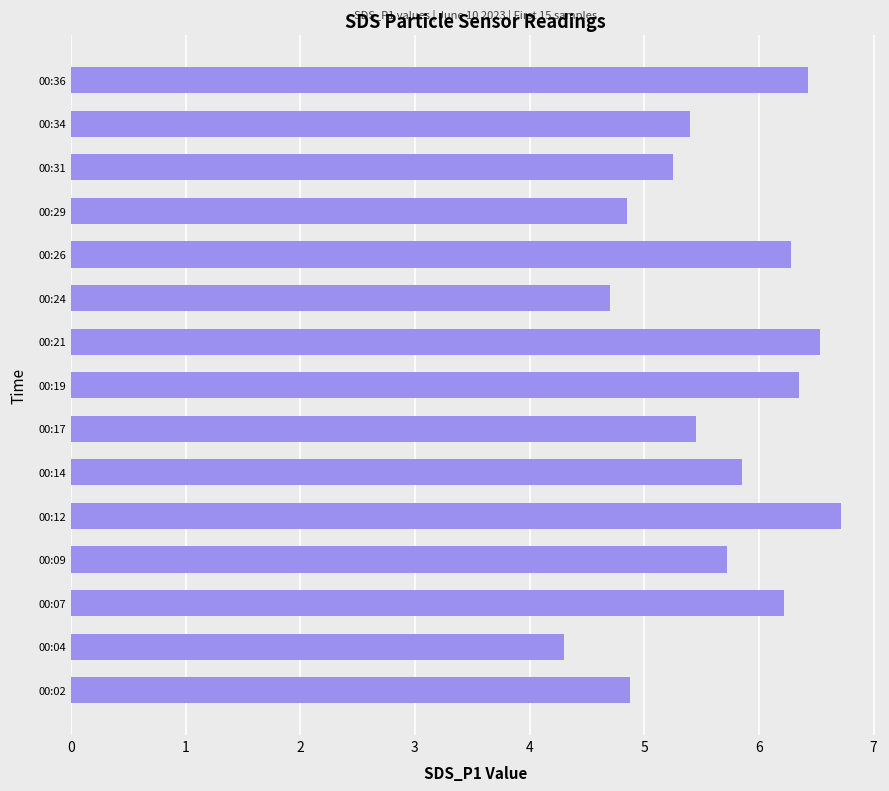

What is the difference between the second highest and second lowest values?

1.8